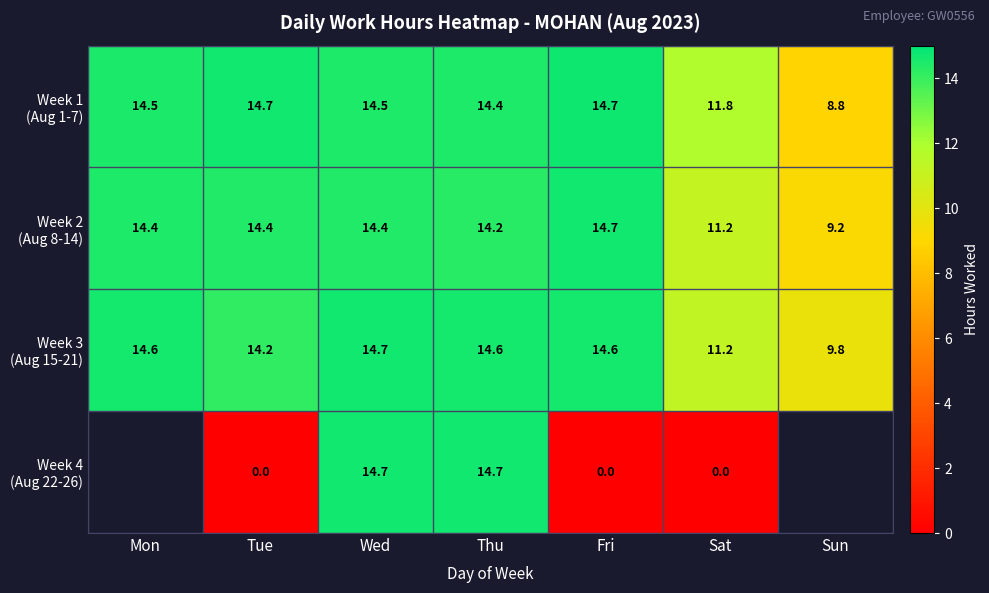

Is it true that Week 2 (Aug 8-14) equals 16.1 at Sun?

False